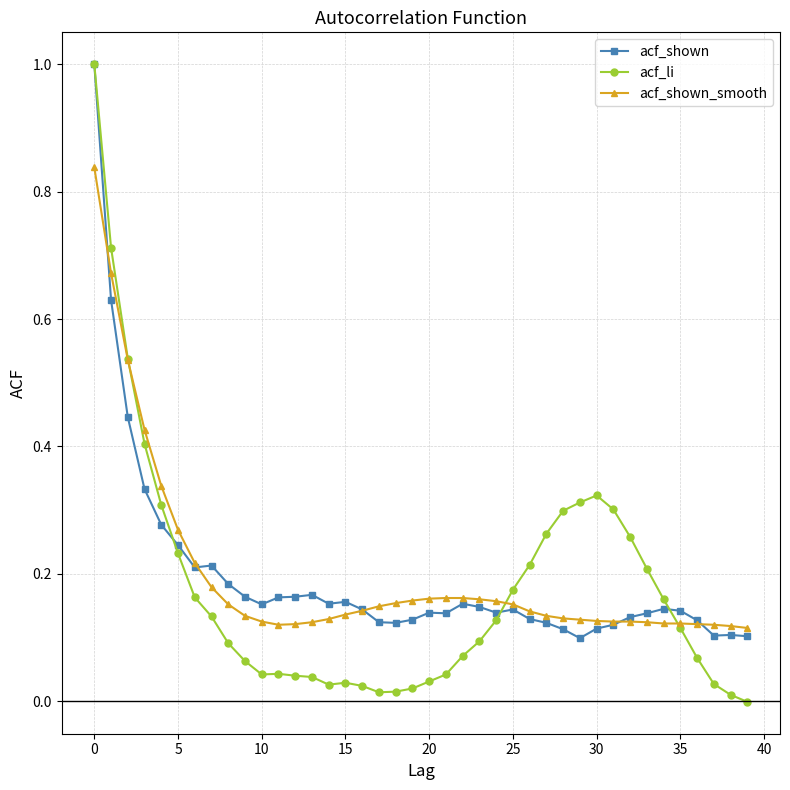

What is the maximum value shown in the chart?

1.0